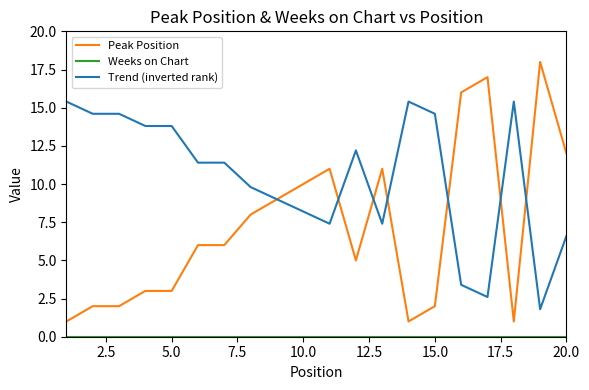

What is the lowest value of the Peak Position series?

1.0